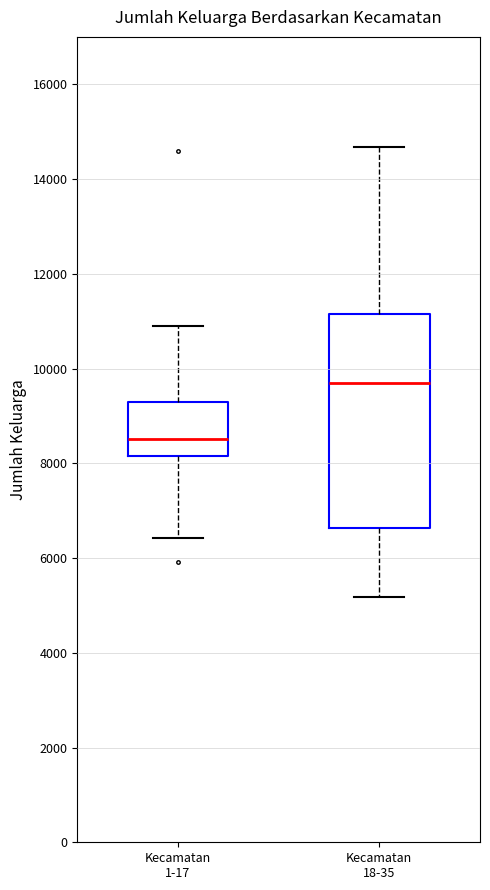

Reading left to right, transcribe this box plot: for each box, give where its median line is, the range the box spans, and where its two whiskers end, as read against the y-axis. The values are not printed on the chart, so give them approximately, as read against the axis.

Kecamatan 1-17: median 8600, box 8200 to 9400, whiskers 6400 to 10800
Kecamatan 18-35: median 9800, box 6600 to 11200, whiskers 5200 to 14600